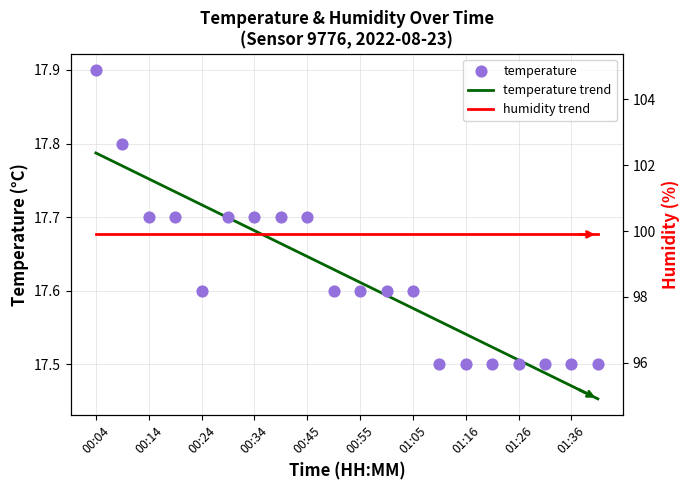

Approximately how many times larger is the value at 00:09 compared to 01:21?

1.0